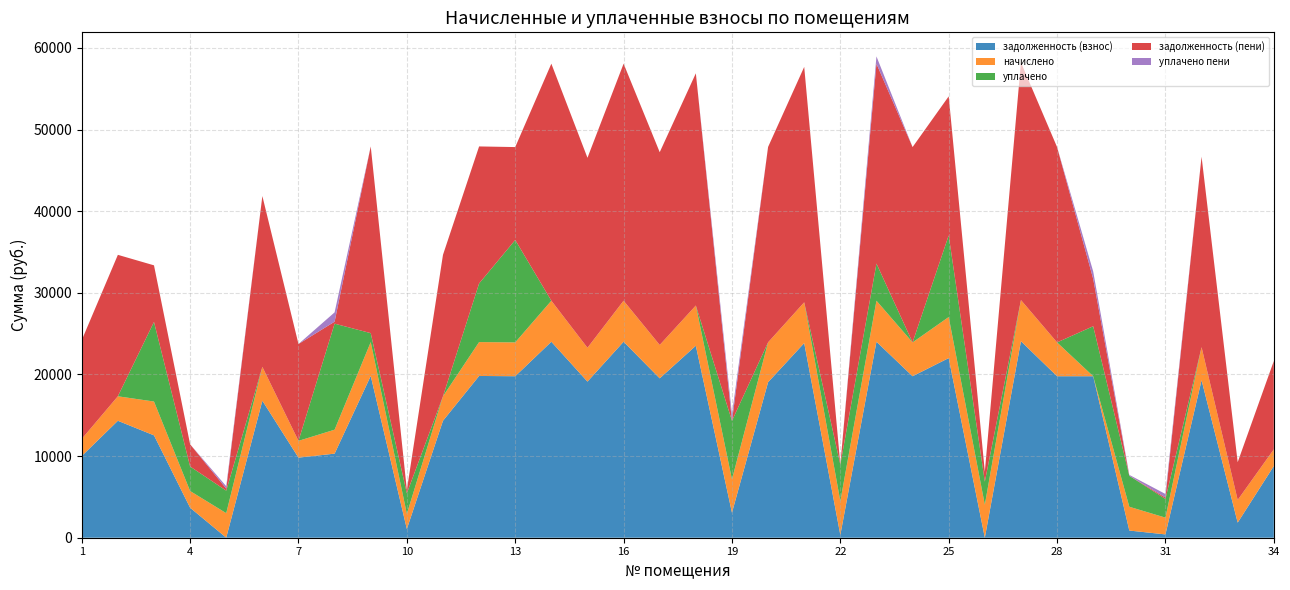

Reading left to right, what are all the values shown in this chart?

задолженность (взнос): 10005.1	14325.5	12539.7	3673.4	8.2	16782.7	9810.1	10300.6	19815.2	1066.0	14325.5	19815.2	19782.7	24005.6	19125.7	24005.6	19522.9	23518.4	3066.9	19048.6	23843.3	340.3	24005.6	19782.7	22005.6	0.0	24070.7	19782.7	19782.7	879.8	406.0	19295.5	1850.7	8777.7
начислено: 2095.7	3000.6	4143.6	2048.0	3000.6	4143.6	2054.8	2932.6	4150.4	1864.3	3000.6	4150.4	4143.6	5028.1	4143.6	5028.1	4089.2	4926.1	4089.2	4885.3	4994.2	4143.6	5028.1	4143.6	5028.1	4041.6	5041.8	4143.6	-7858.9	2912.2	2054.8	4041.6	2776.1	2048.0
уплачено: 0.0	0.0	9750.0	3000.0	2758.7	0.0	0.0	12988.8	1094.9	2506.0	0.0	7181.5	12547.0	0.0	0.0	0.0	0.0	0.0	7160.5	0.0	0.0	4475.0	4549.7	0.0	10000.0	2826.4	0.0	0.0	6123.2	3791.2	2289.6	0.0	0.0	0.0
задолженность (пени): 12100.8	17326.1	6933.3	2721.5	250.1	20926.3	11864.9	244.4	22870.8	424.3	17326.1	16784.2	11379.3	29033.8	23269.3	29033.8	23612.2	28444.6	0.0	23933.9	28837.4	9.0	24484.0	23926.3	17033.8	1215.2	29112.5	23926.3	5800.6	0.8	171.2	23337.1	4626.8	10825.8
уплачено пени: 0.0	0.0	0.0	0.0	290.3	0.0	0.0	1139.2	0.0	0.0	0.0	0.0	0.0	0.0	0.0	0.0	0.0	0.0	789.5	0.0	0.0	0.0	892.3	0.0	0.0	0.6	0.0	0.0	907.2	111.8	436.4	0.0	0.0	0.0